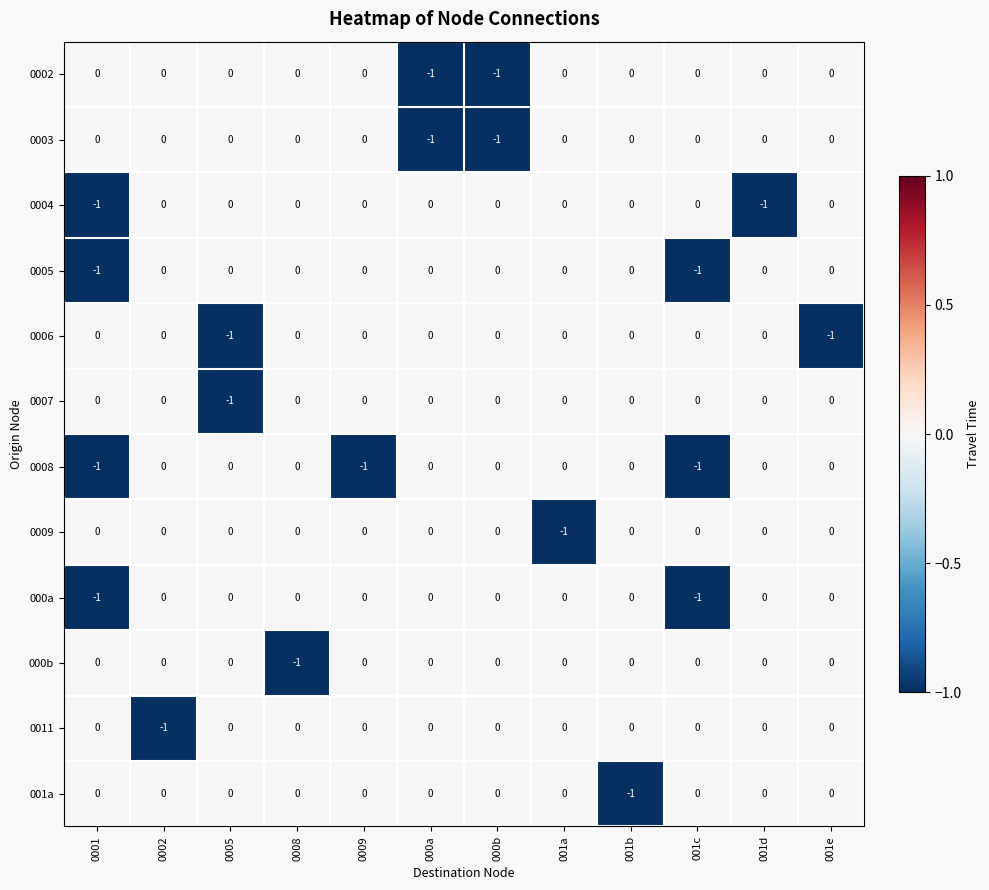

The value of 0006 at 001c is 1. True or false?

False